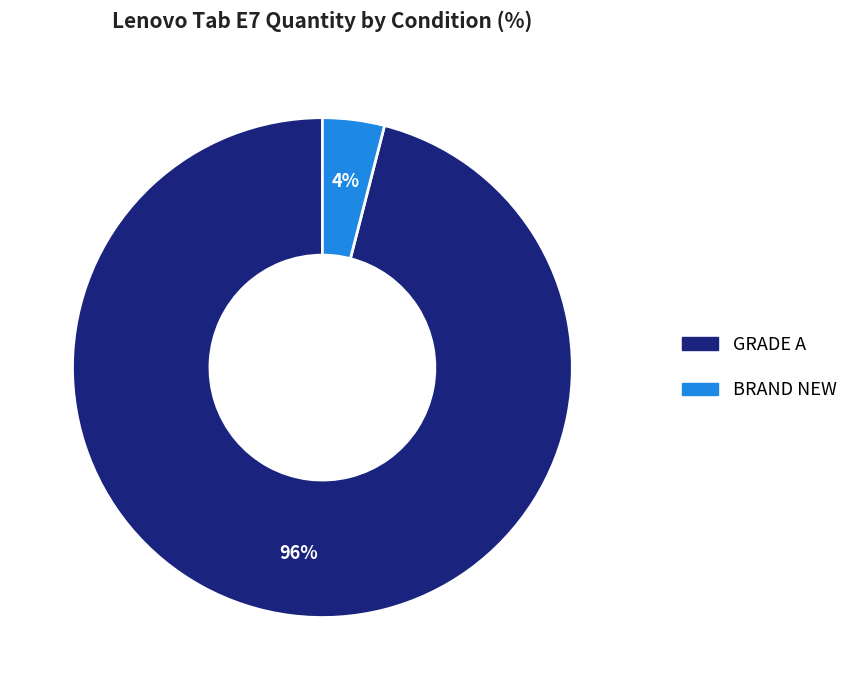

Do GRADE A and BRAND NEW together represent more than half of the pie?

Yes